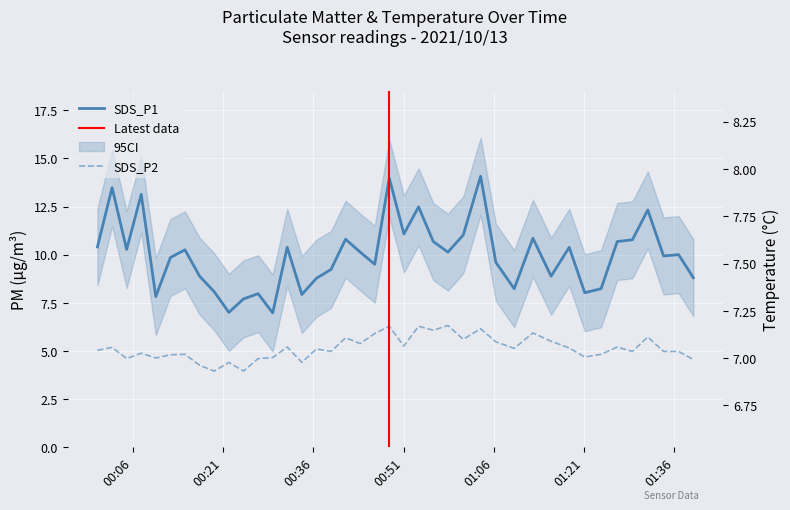

At which label does SDS_P1 first exceed 10?

00:06